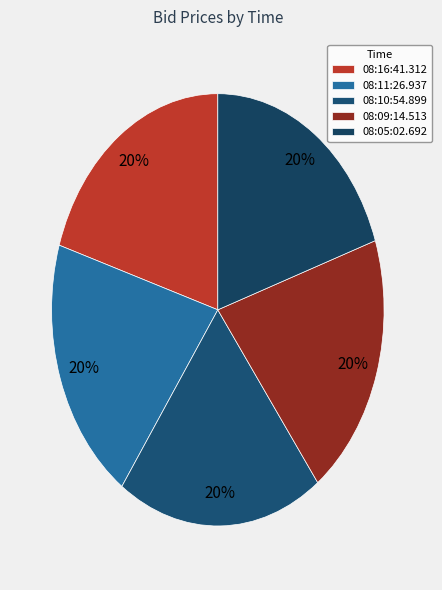

How many segments does this pie chart have?

5